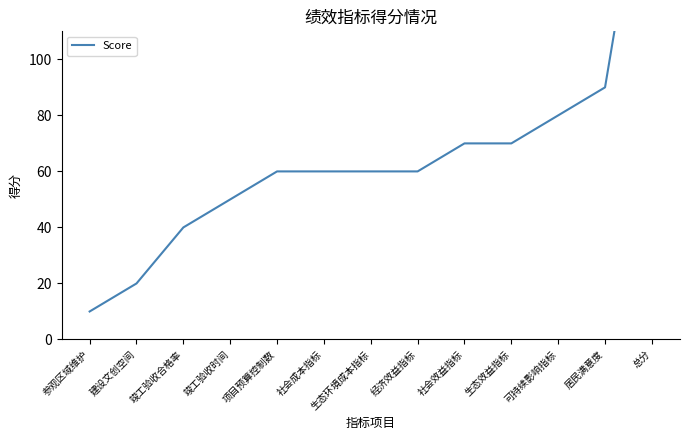

Reading left to right, what are all the values shown in this chart?

10	20	40	50	60	60	60	60	70	70	80	90	190